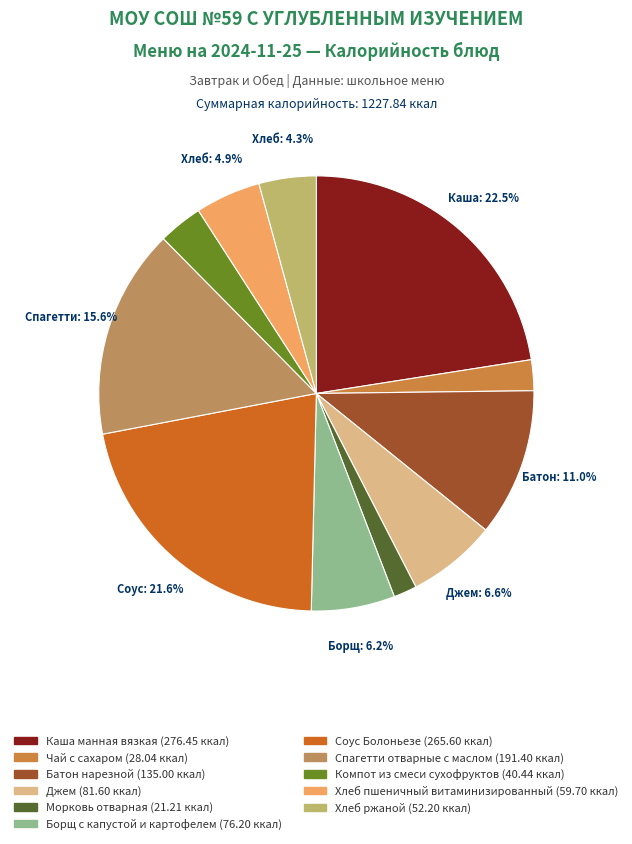

Is it true that Компот из смеси сухофруктов is 3% of the pie?

True